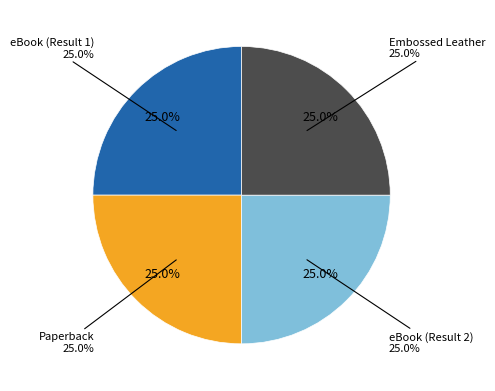

To the nearest percent, what portion does eBook (Result 2) represent?

25%